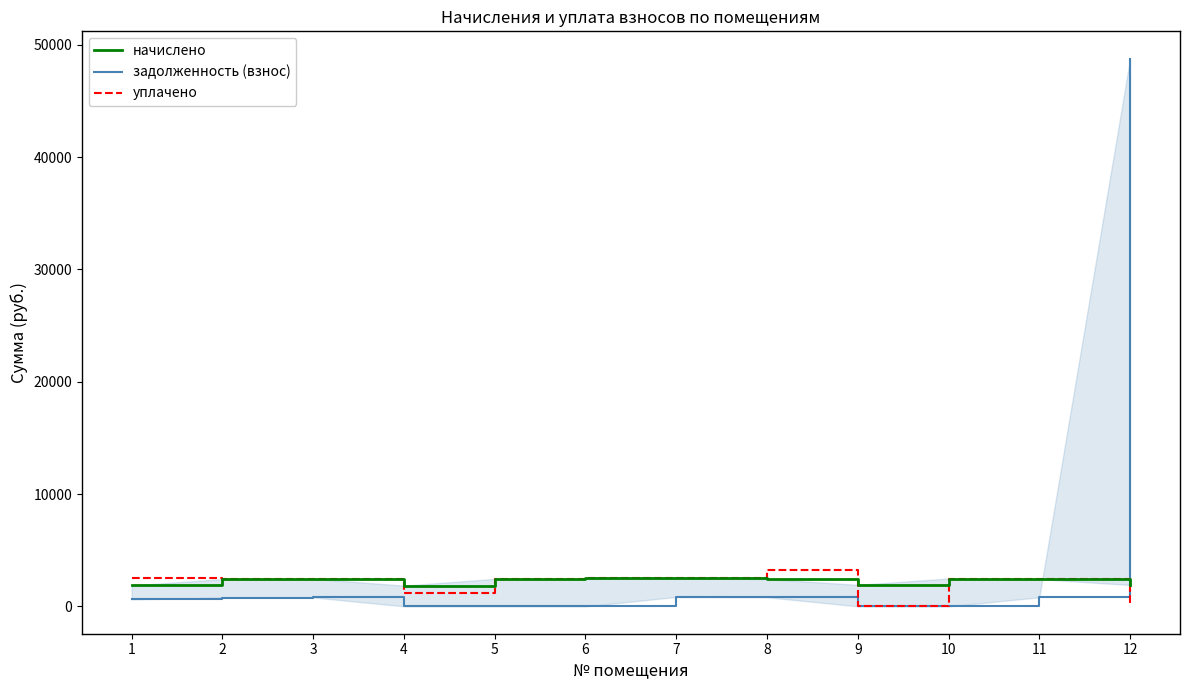

What is the value of the задолженность (взнос) point at the 11th from the left?

806.5